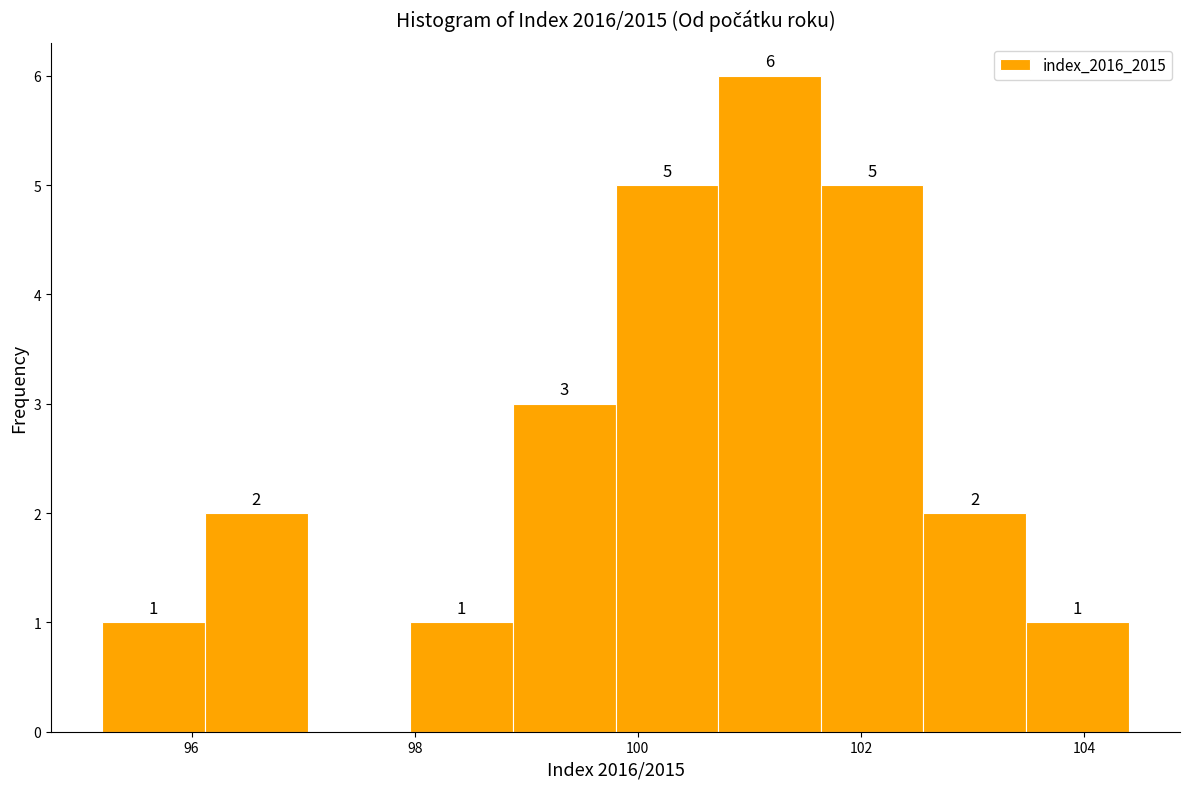

Which range on the x-axis has the tallest bar?

100.72 to 101.64